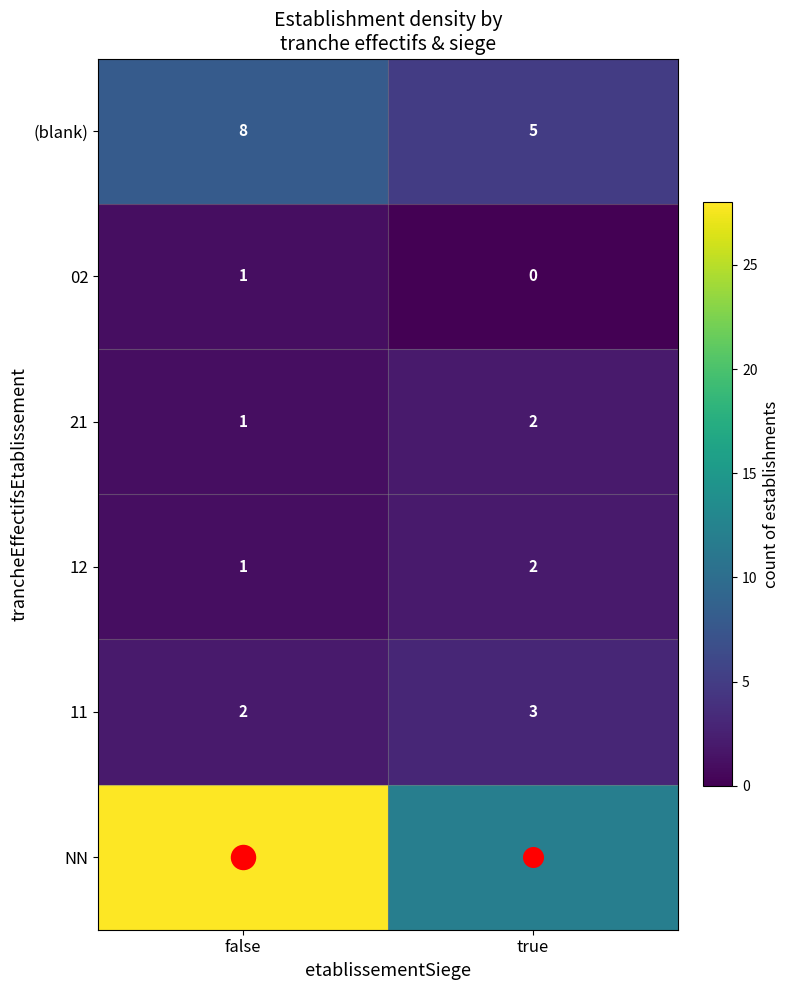

What is the difference between the maximum and minimum values in the (blank) series?

3